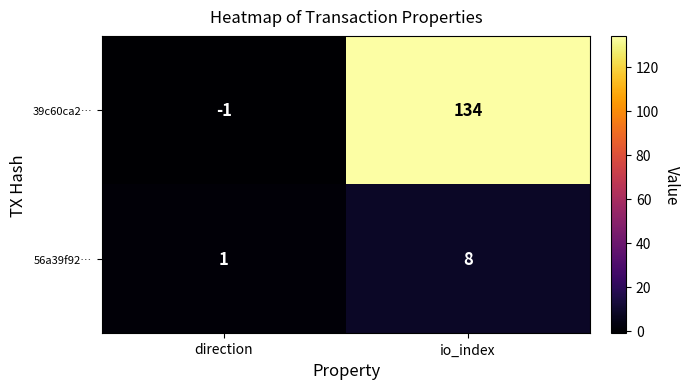

What is the sum of the 39c60ca2… values at direction and io_index?

133